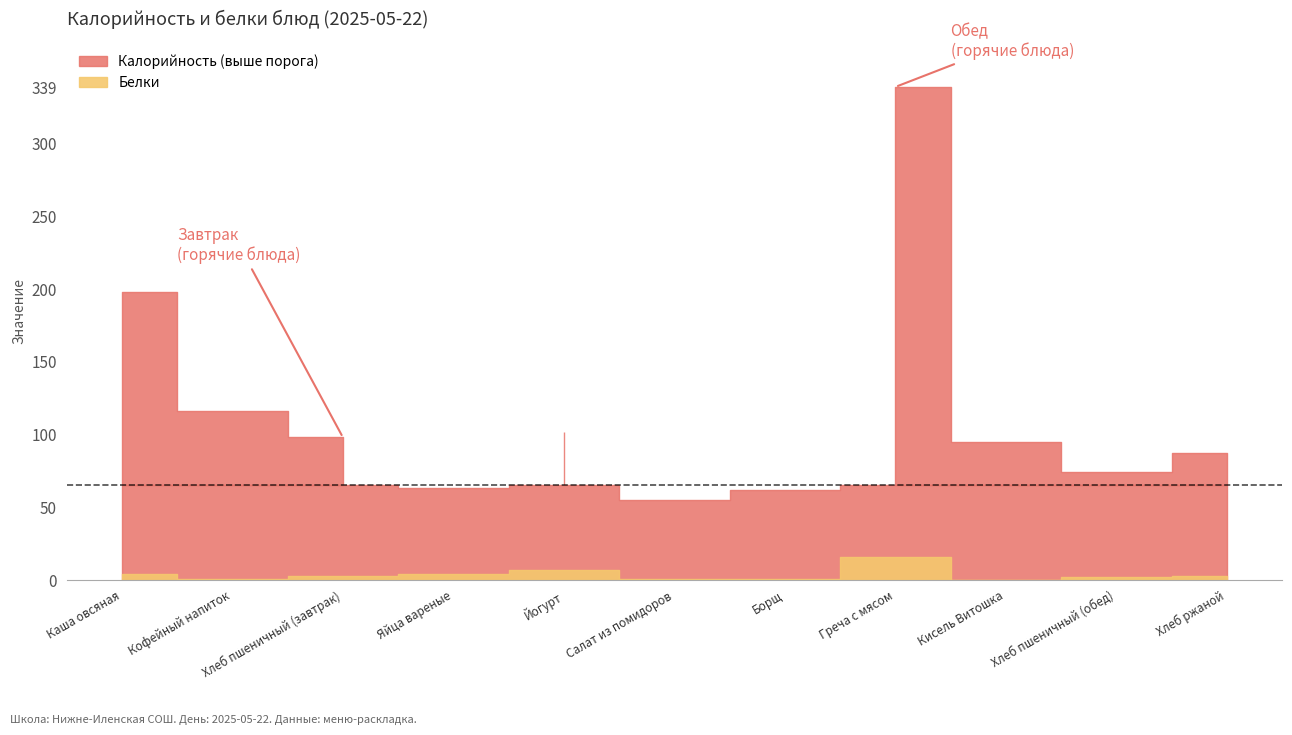

Is it true that Белки equals 1.6 at Салат из помидоров?

False